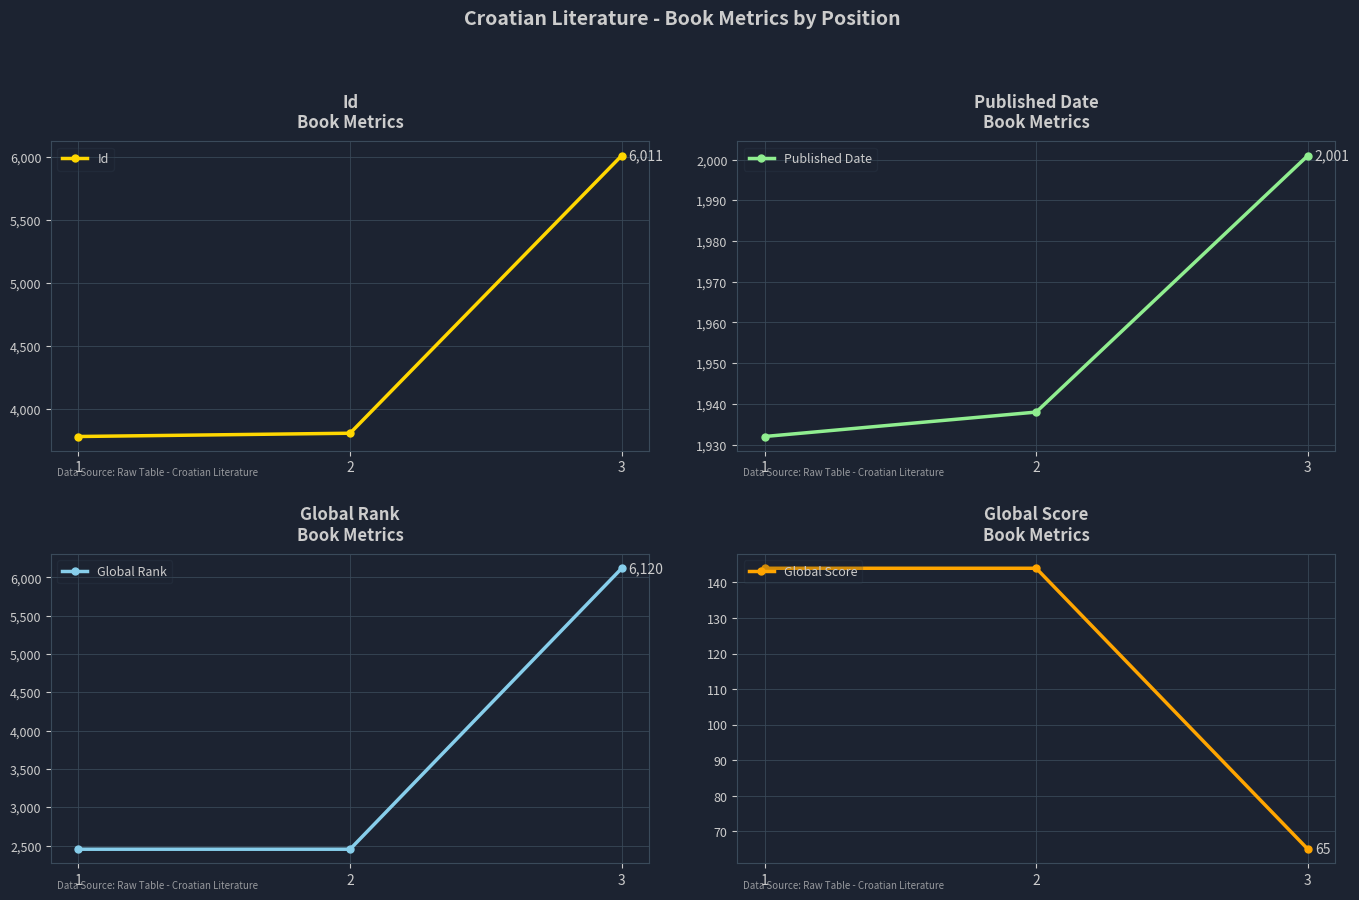

Which series has the largest total across all categories?

Id